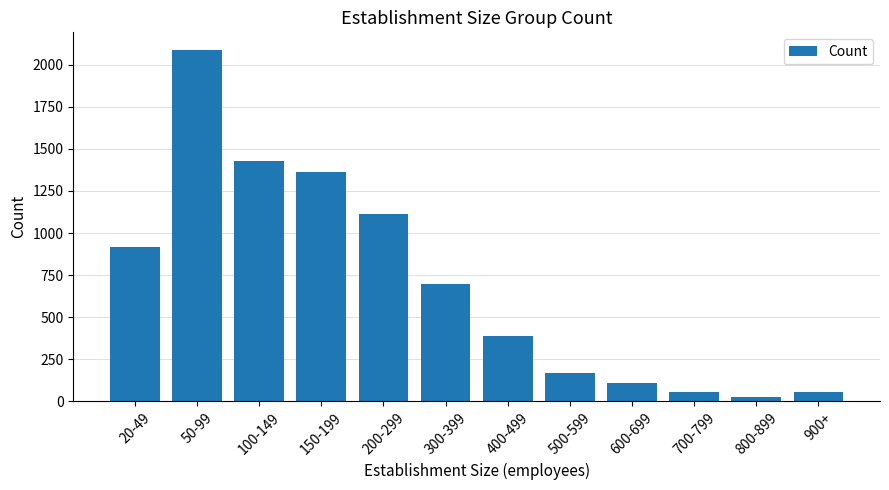

Where is the data nearest to the value 1057?

200-299